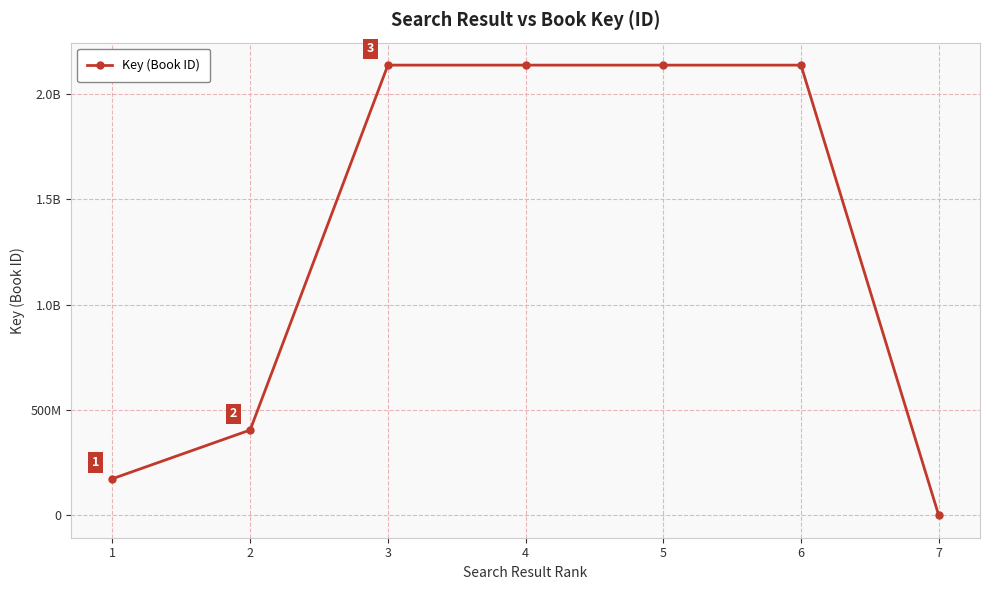

Does the chart have visible grid lines?

Yes